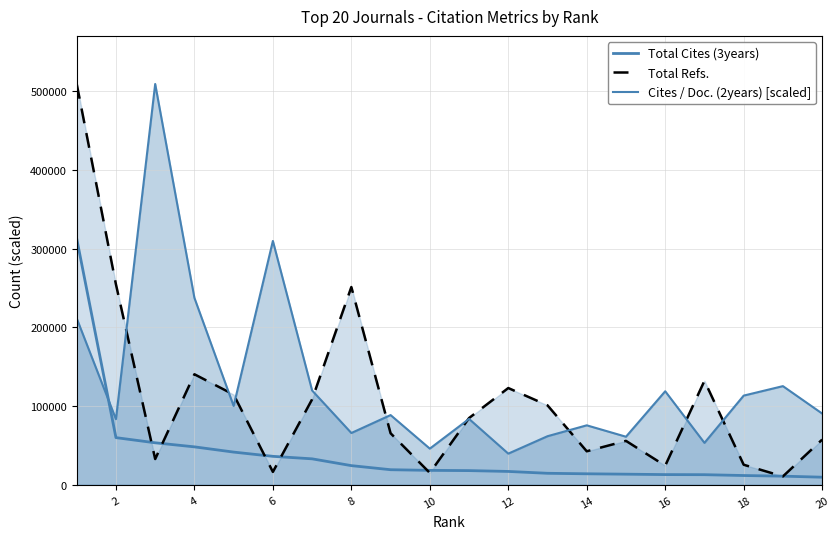

What is the sum of all Total Refs. values?

2166739.0